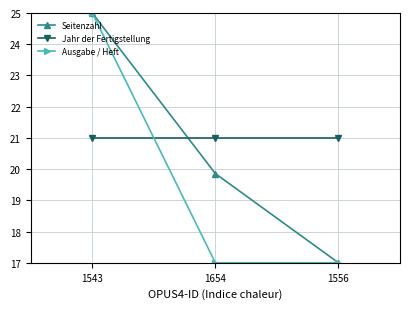

What is the label of the 1st point from the right?

1556